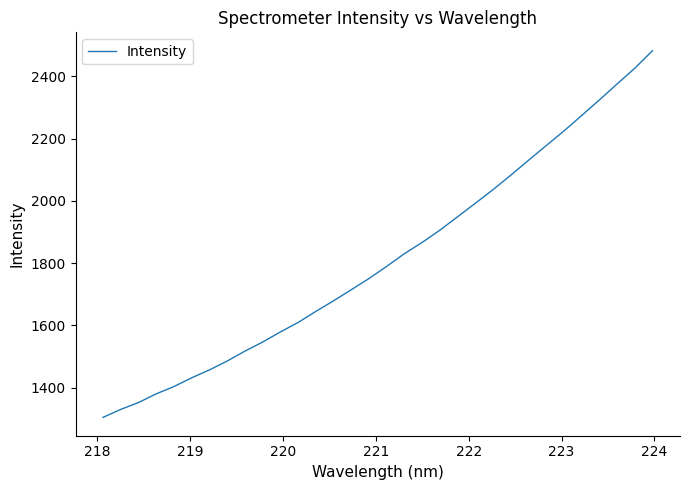

What is the smallest value displayed?

1304.8